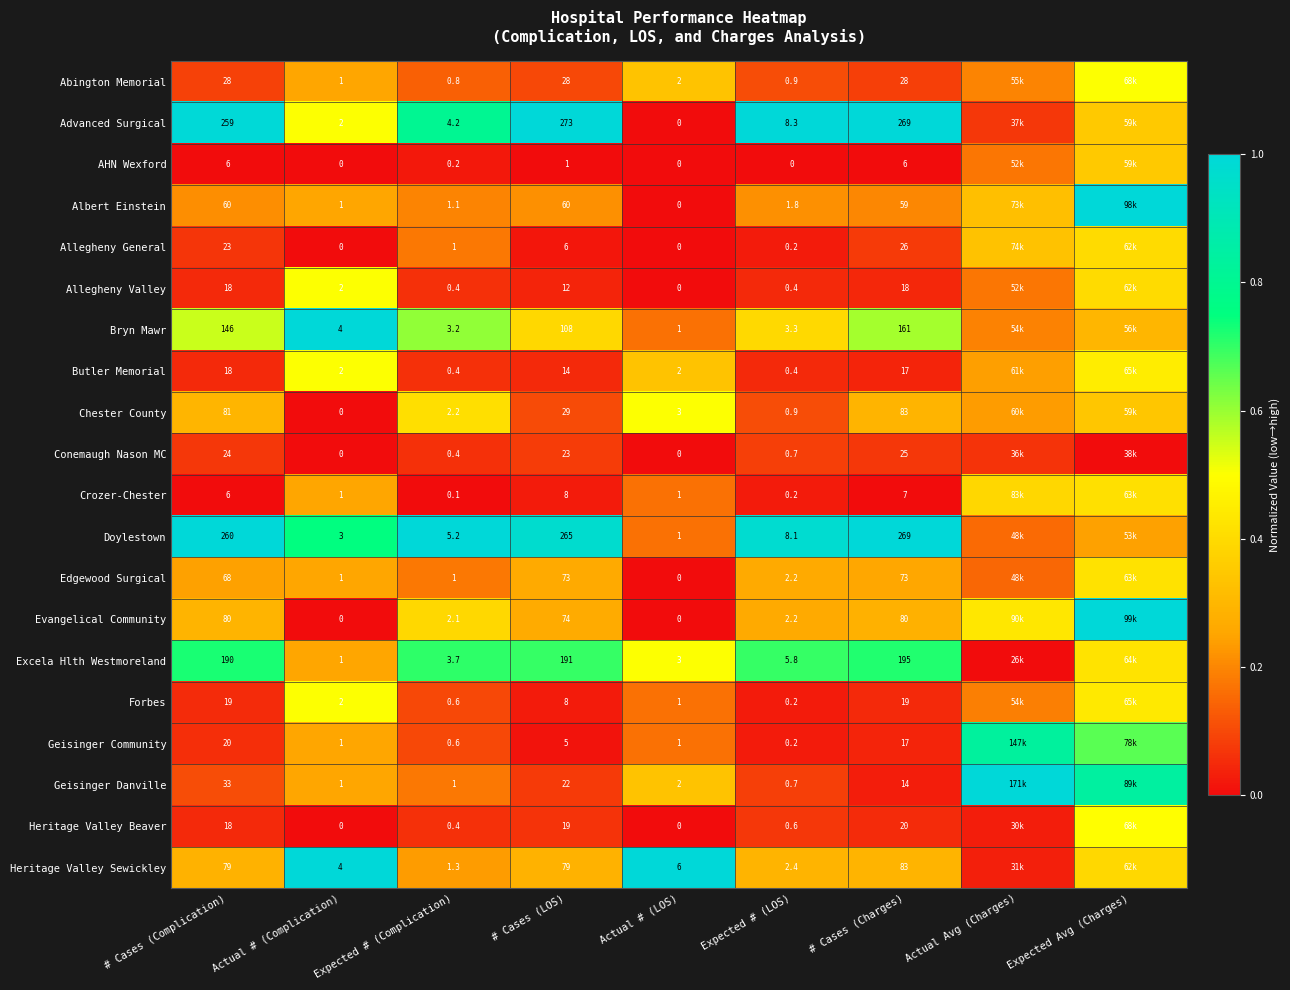

Is the value of Edgewood Surgical at # Cases (Complication) greater than the value of Heritage Valley Beaver at Actual # (LOS)?

Yes